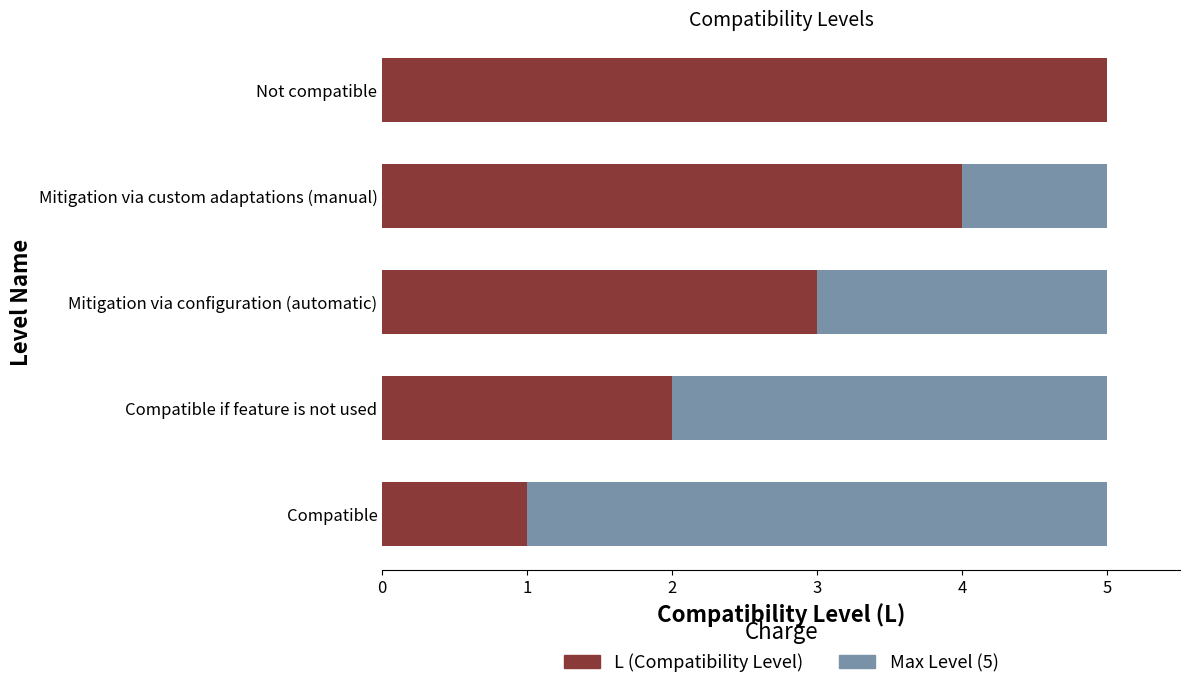

Count the number of categories in the chart.

5